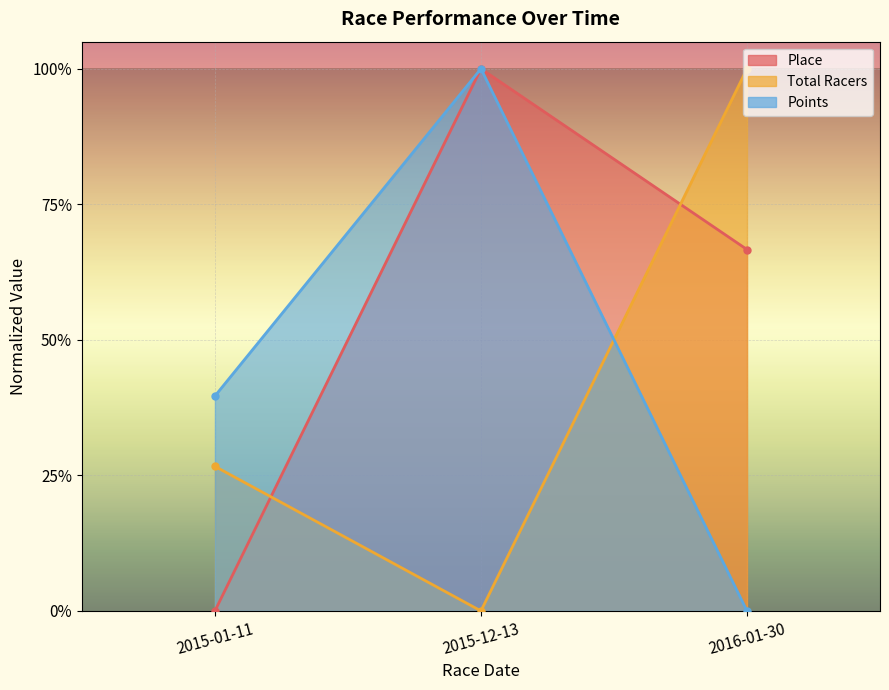

What is the maximum value for Points?

1.0